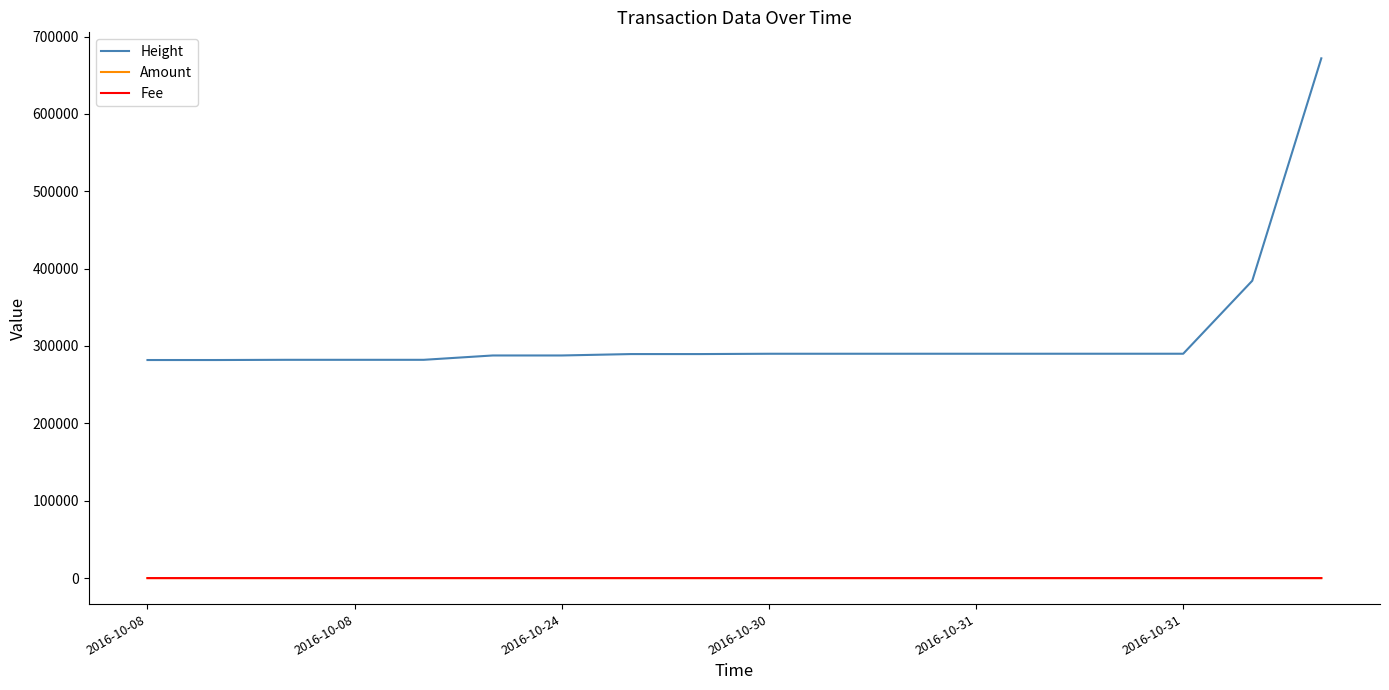

Which series has the widest spread of values?

Height